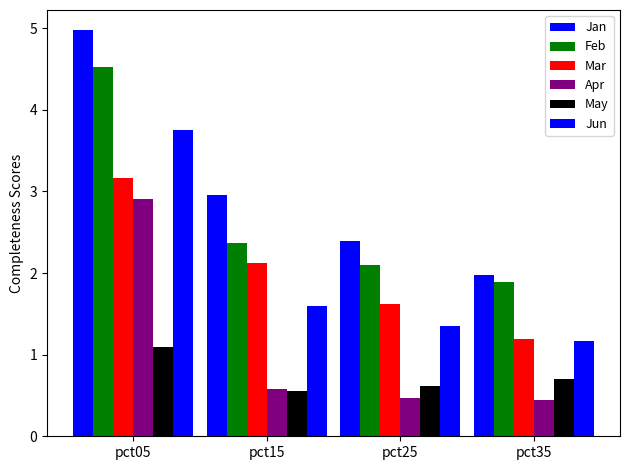

How many bars are there in each group?

6